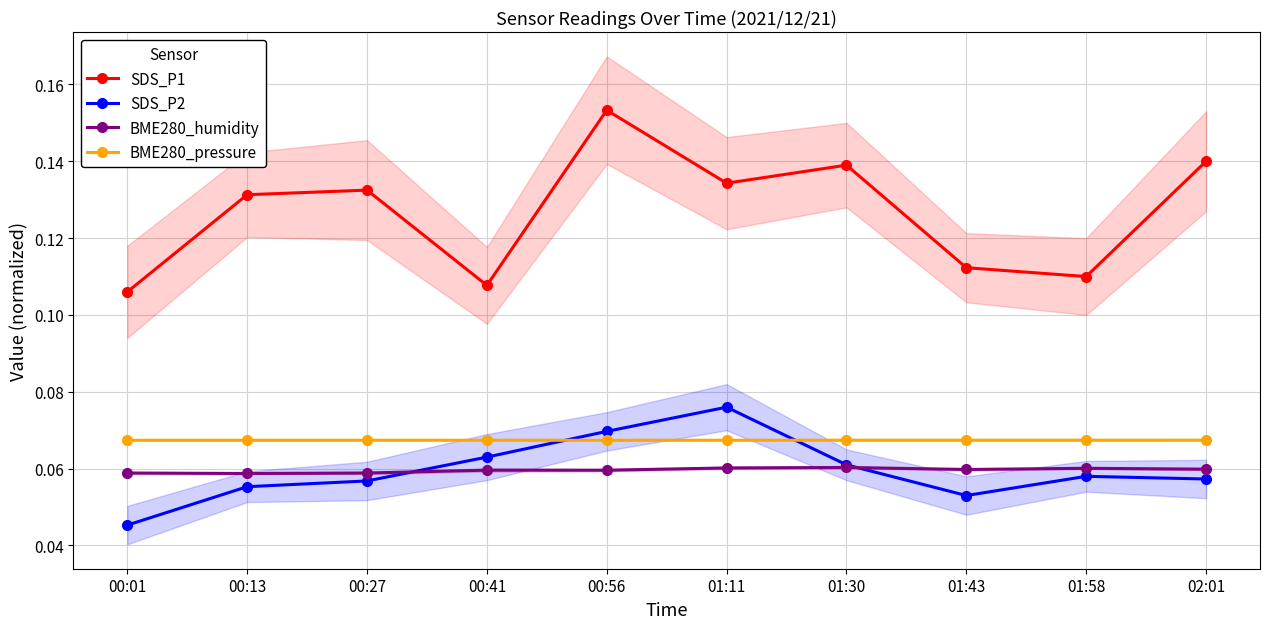

True or false: SDS_P1 and SDS_P2 cross at least once.

False